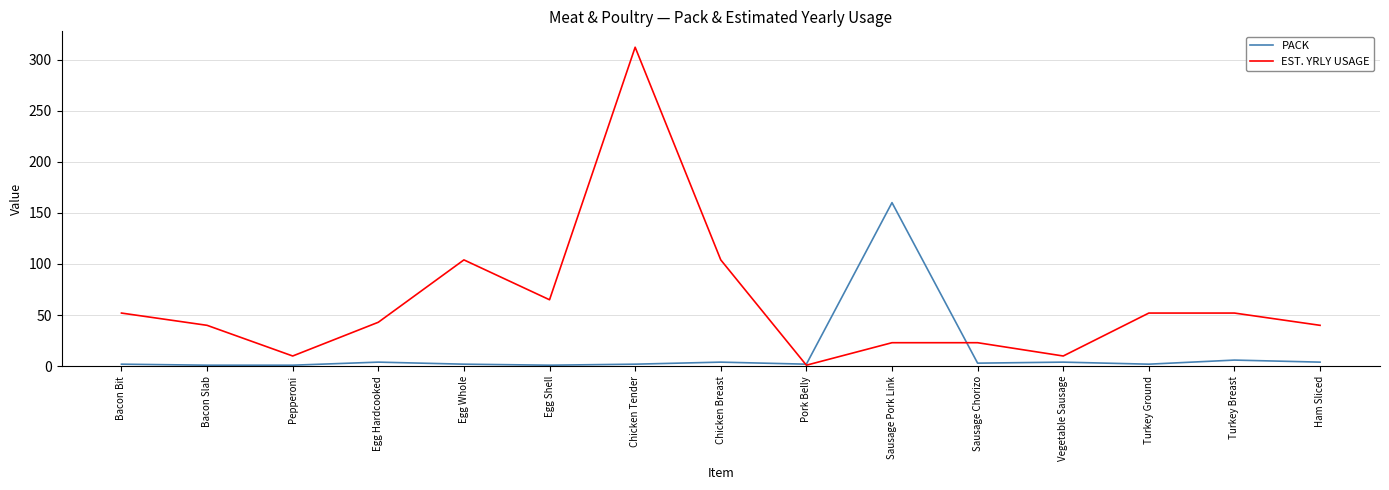

How many series are shown in this chart?

2